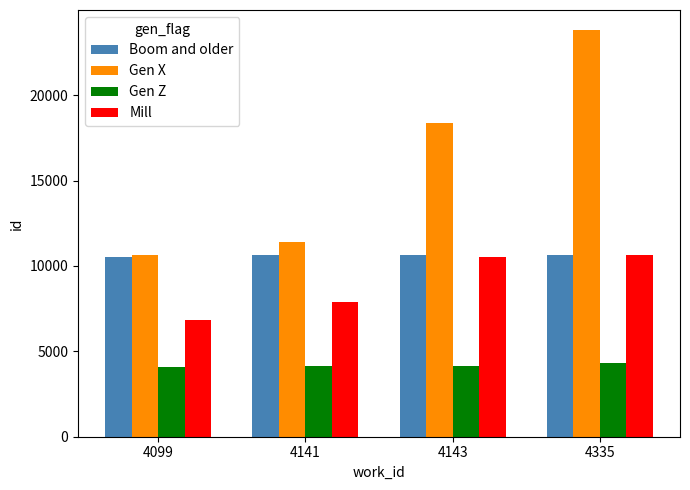

True or false: Mill has a value of 10552 at 4143.

True